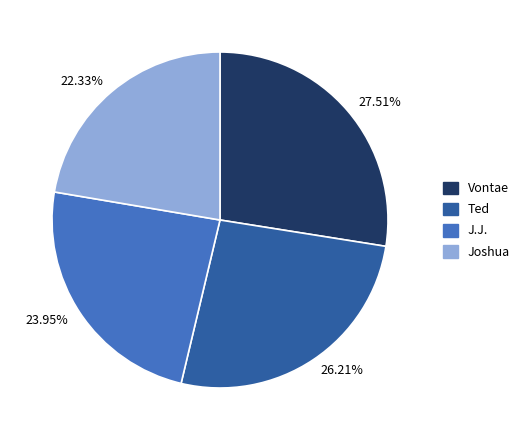

Which category has the smallest portion of the pie?

22.33%